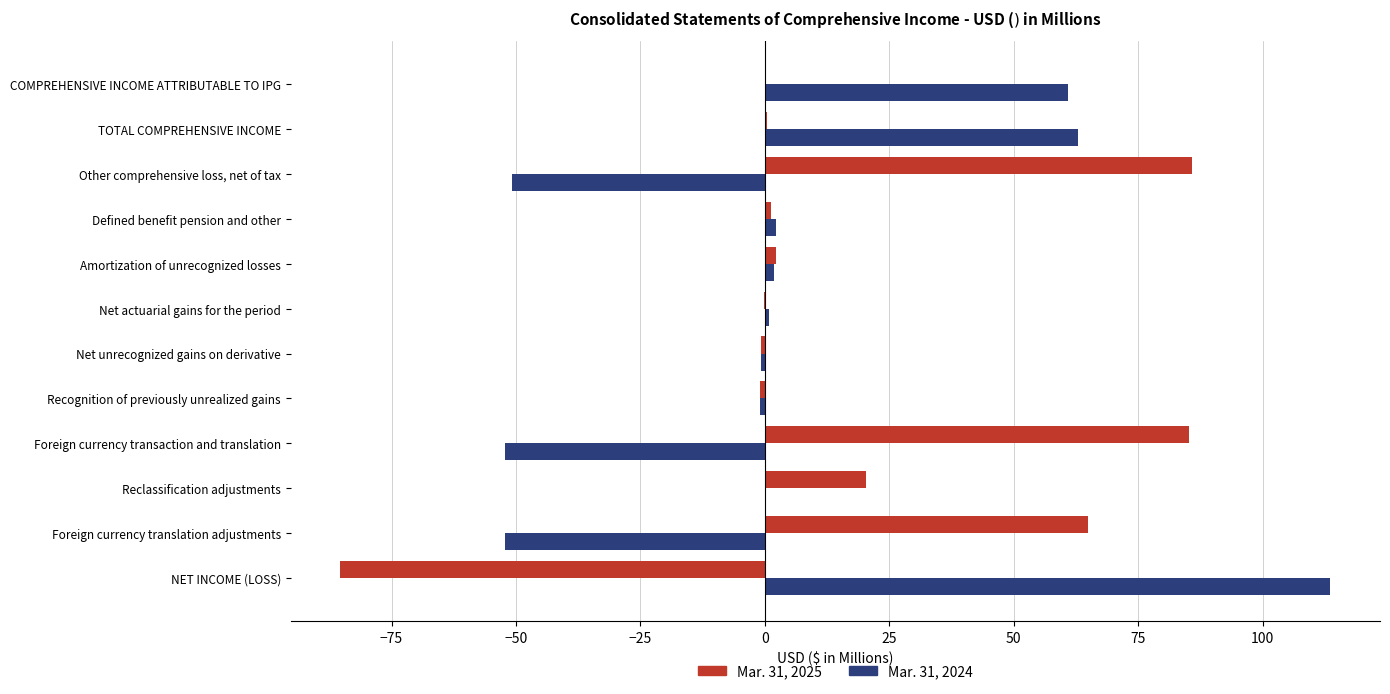

What is the sum of all Mar. 31, 2025 values?

172.7